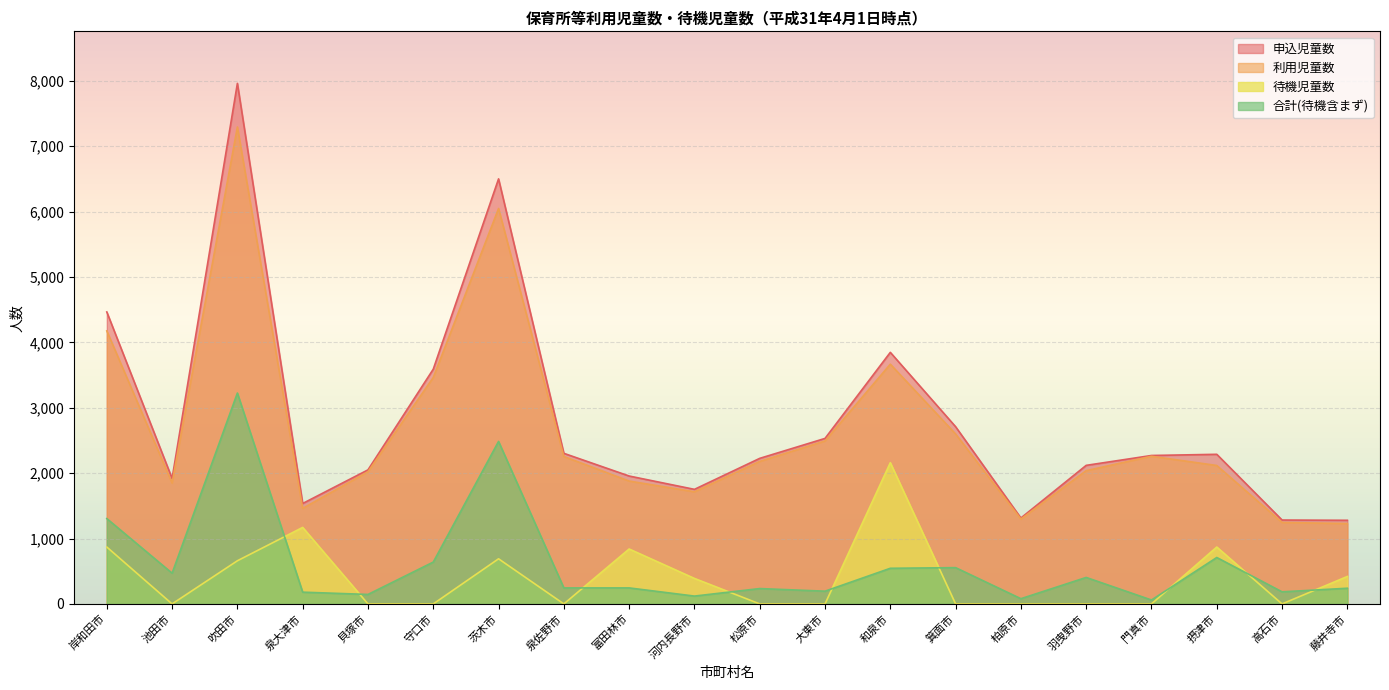

True or false: 待機児童数 and 申込児童数 cross at least once.

False